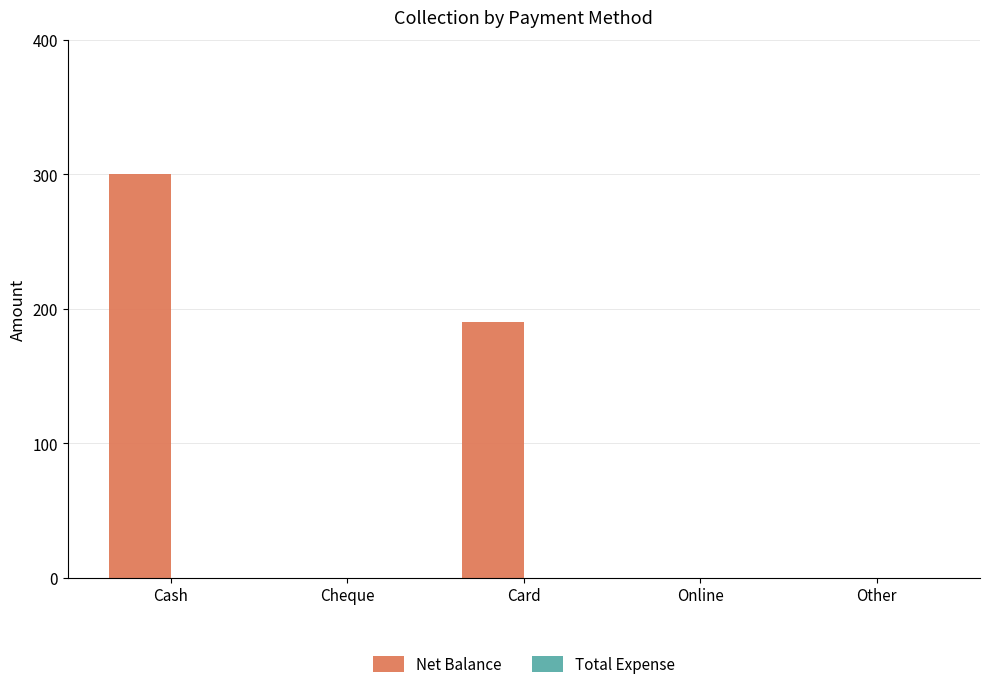

Reading left to right, list all the values displayed in this chart.

Cash=300	Cheque=0	Card=190	Online=0	Other=0